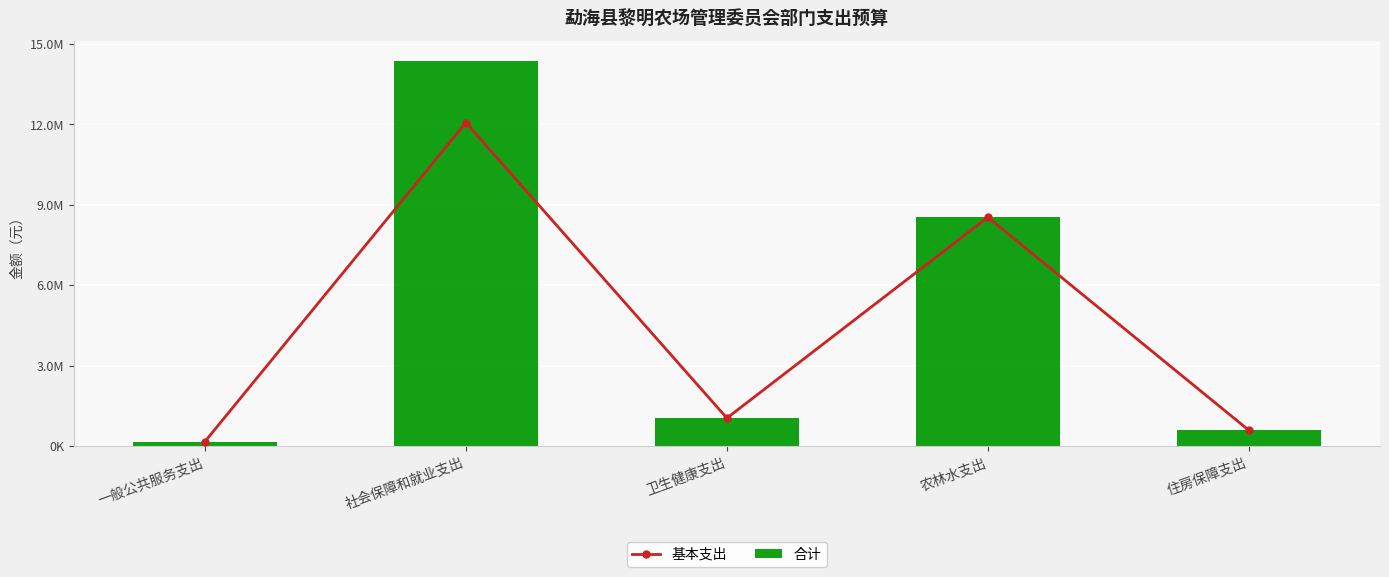

What is the sum of the 合计 values at 农林水支出 and 卫生健康支出?

9567940.0